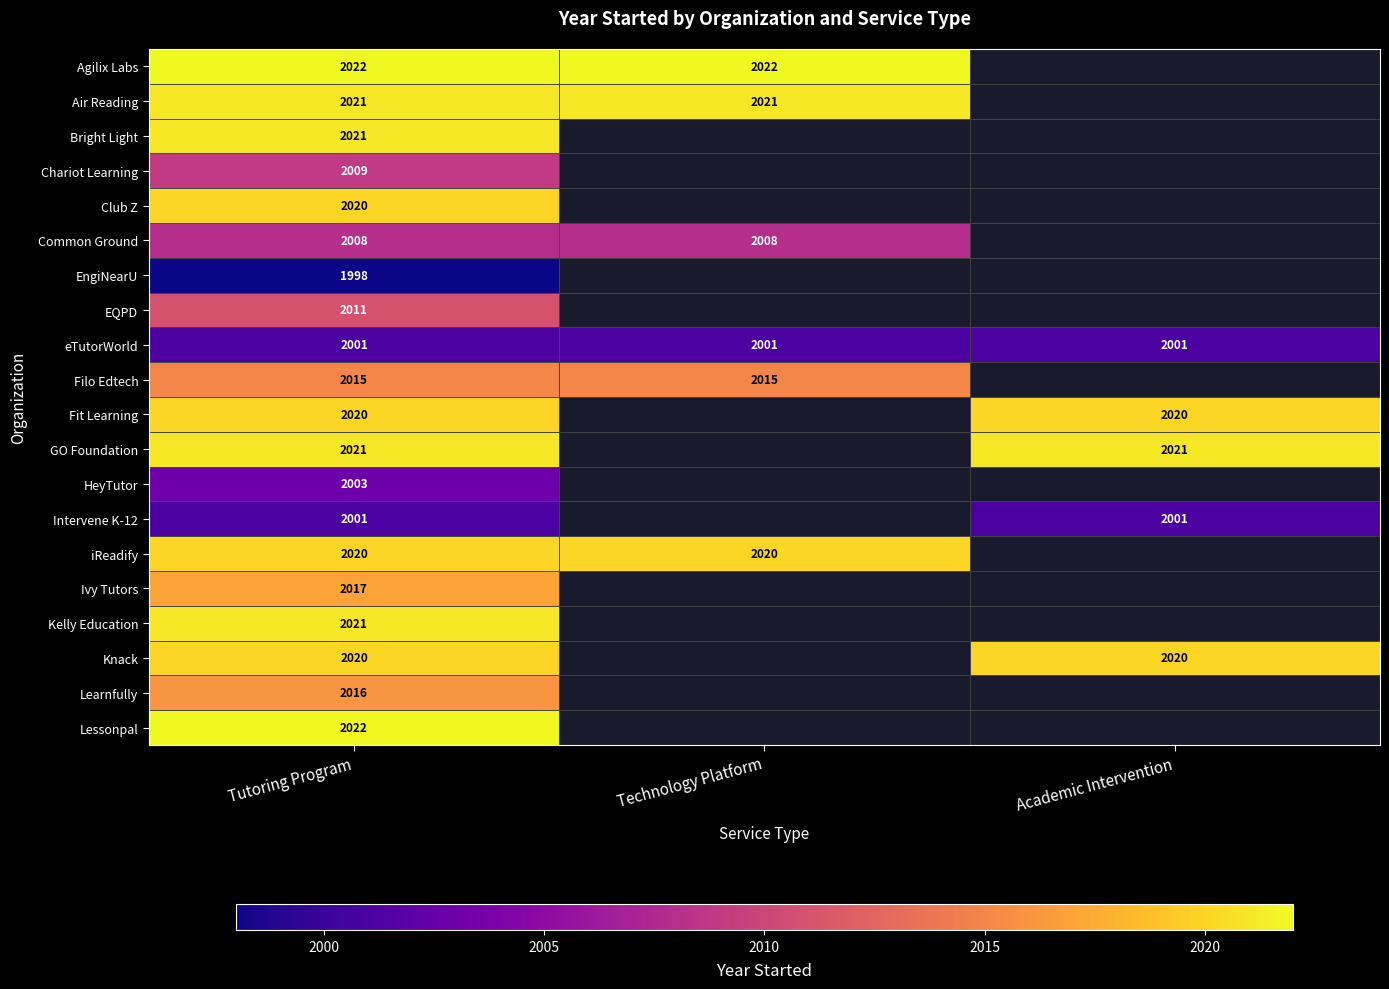

The value of Lessonpal at Tutoring Program is 3487. True or false?

False